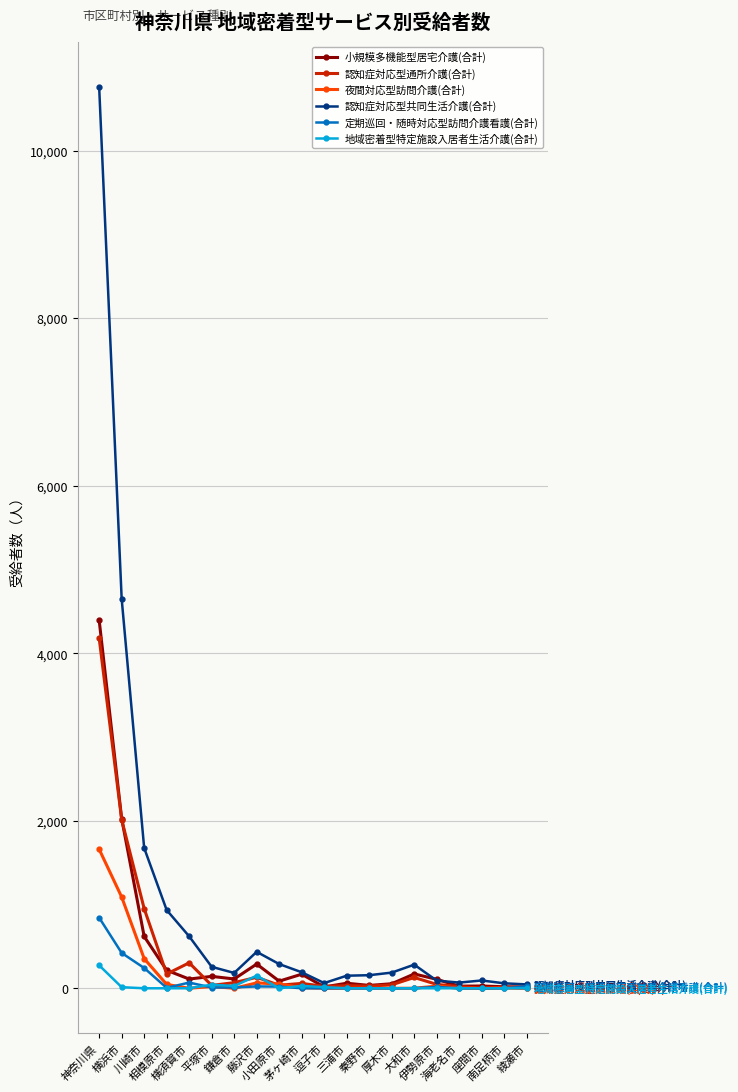

What is the spread (max minus min) of values at 横浜市?

4638